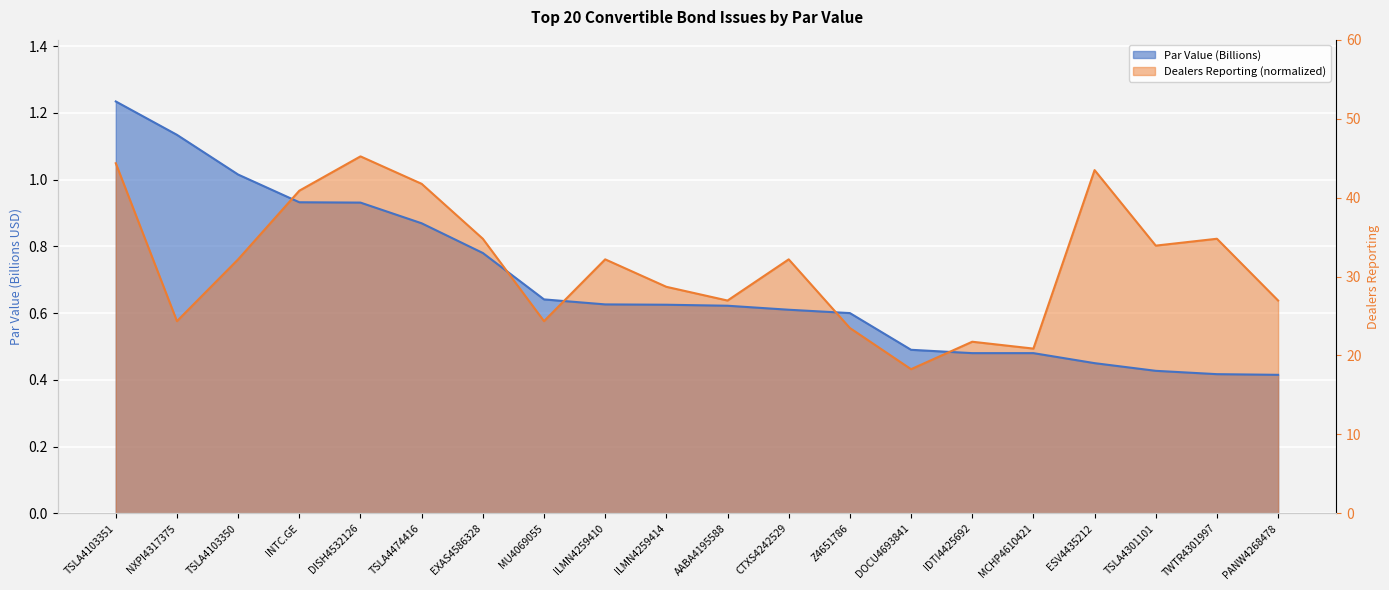

The value of Dealers Reporting at ILMN4259414 is 0.7. True or false?

True